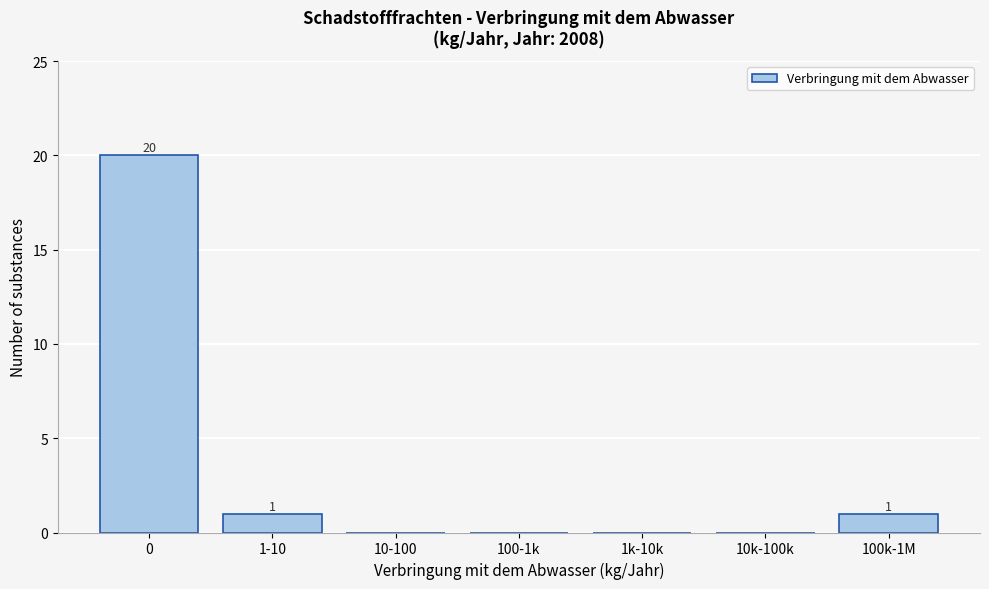

Reading left to right, extract all data points from this chart.

0=20	1-10=1	10-100=0	100-1k=0	1k-10k=0	10k-100k=0	100k-1M=1